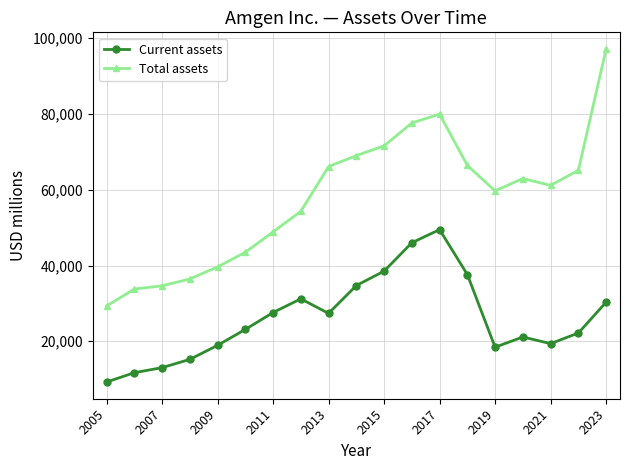

Which series has the widest spread of values?

Total assets